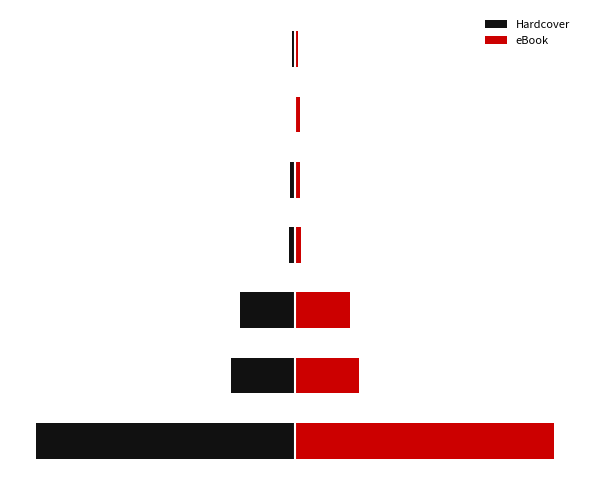

The eBook series shows 1.0 at 6. True or false?

True